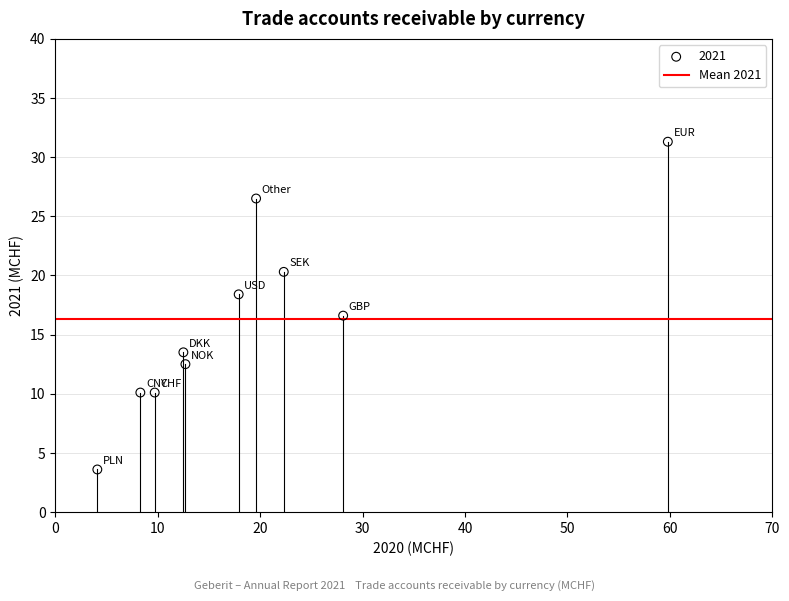

What is the range of X values (max minus min)?

55.7